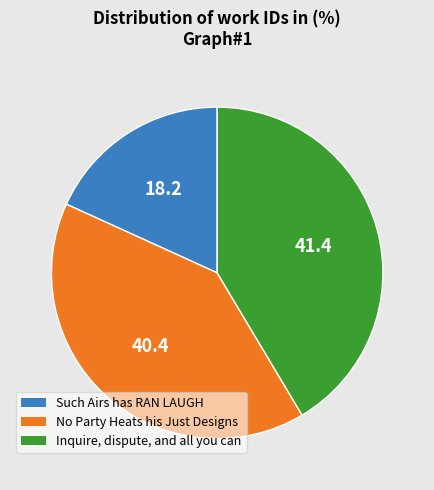

Does Inquire, dispute, and all you can account for over 50% of the chart?

No